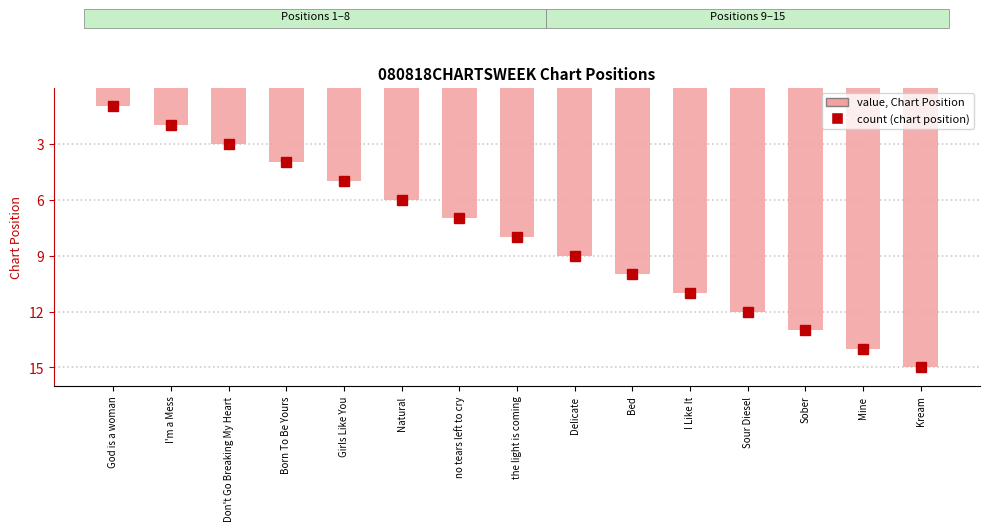

At which label is Position closest to 8?

the light is coming